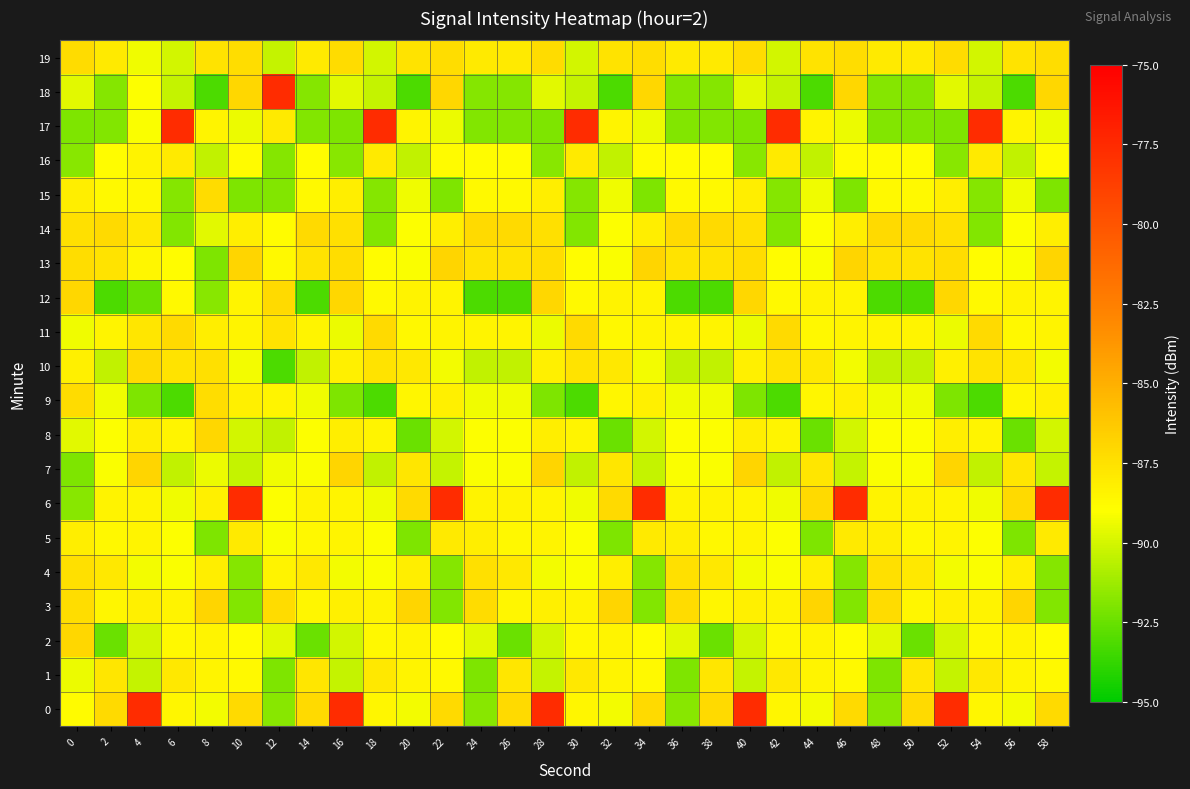

At which category is the sum across all series the highest?

4